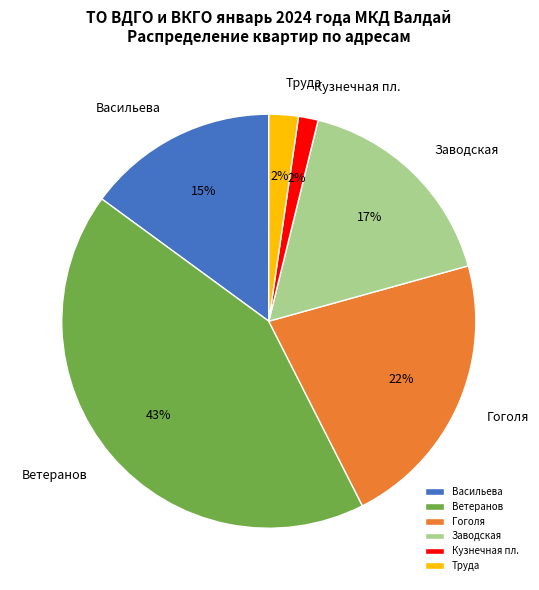

Combined, do Ветеранов and Кузнечная пл. account for over 50%?

No